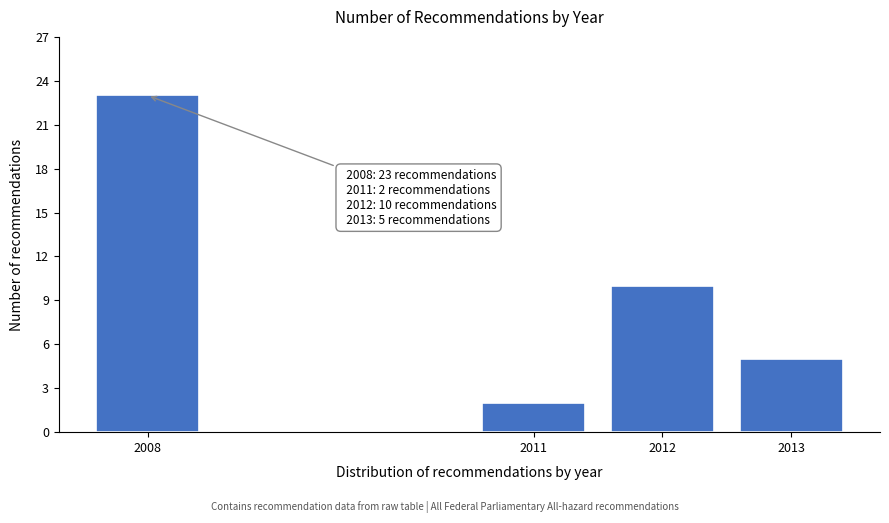

Reading left to right, what are all the values shown in this chart?

2008=23	2011=2	2012=10	2013=5